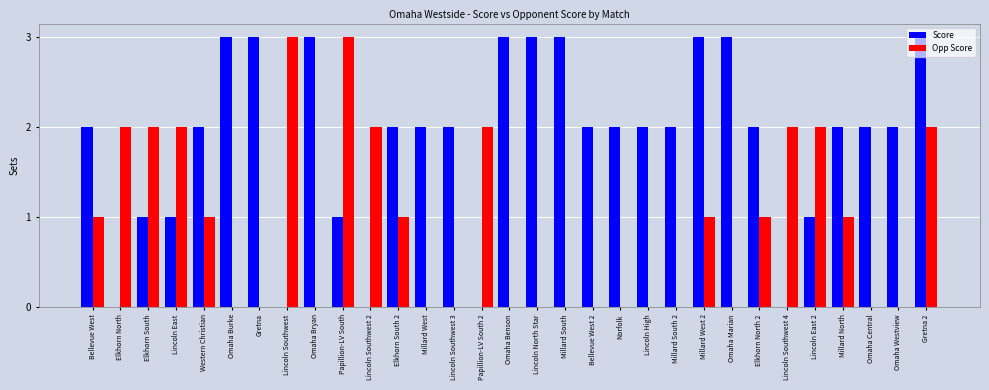

The Score series shows 3 at Omaha Bryan. True or false?

True